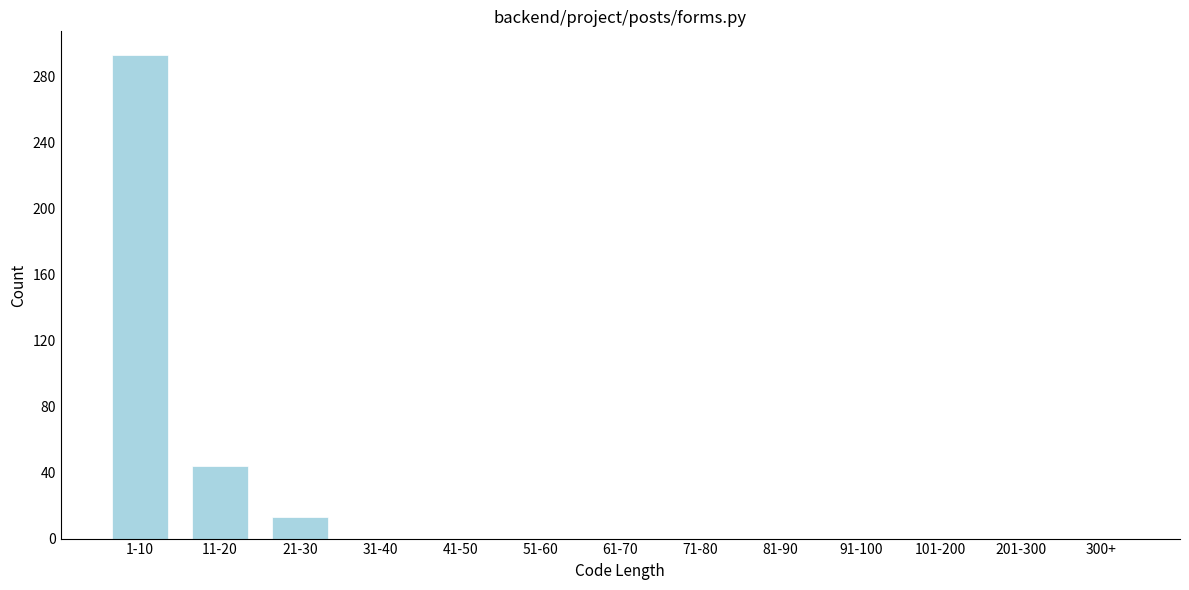

Reading left to right, transcribe all the data shown in this chart.

1-10=293	11-20=44	21-30=13	31-40=0	41-50=0	51-60=0	61-70=0	71-80=0	81-90=0	91-100=0	101-200=0	201-300=0	300+=0